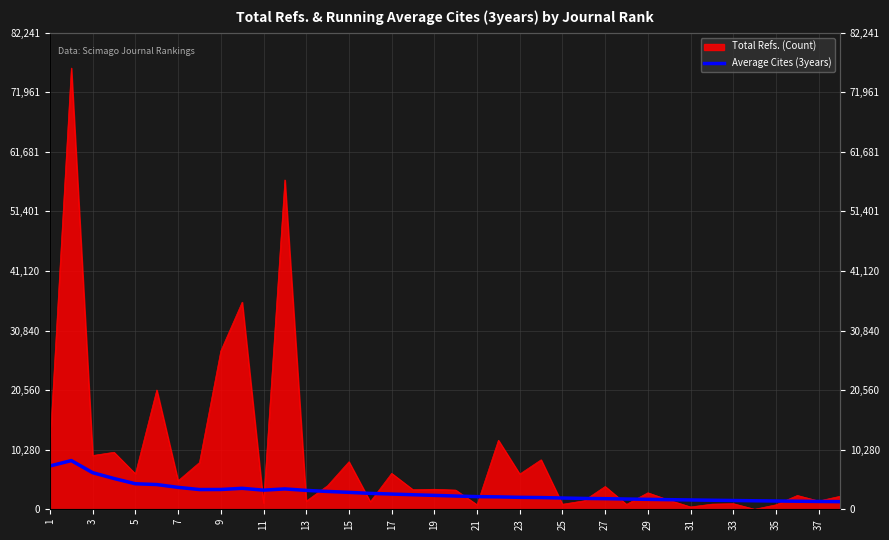

What is the average value?

2890.9